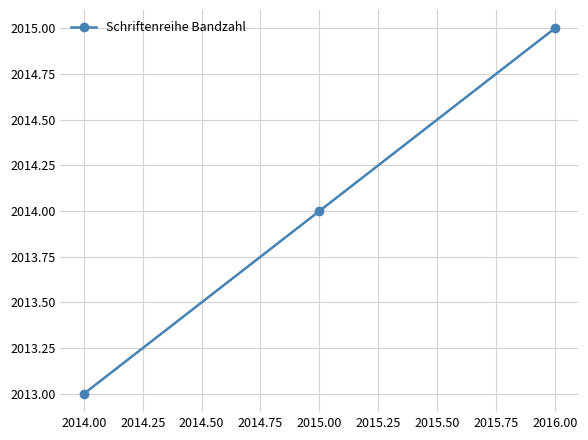

The chart shows a value of 2013 at 2014.00. True or false?

True